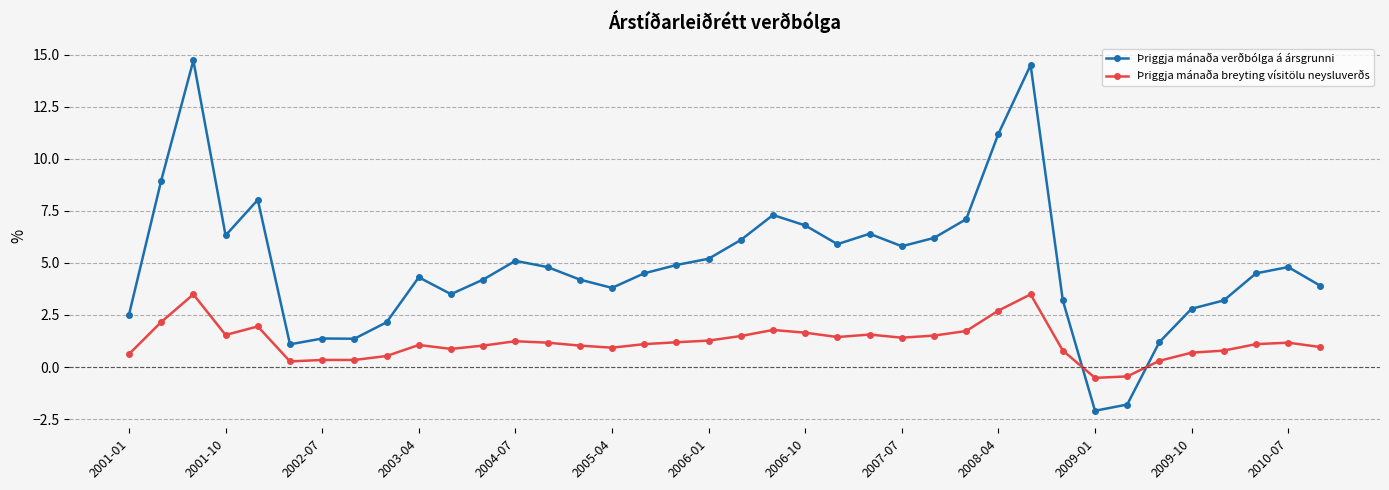

Which series has the largest range (max minus min)?

Þriggja mánaða verðbólga á ársgrunni